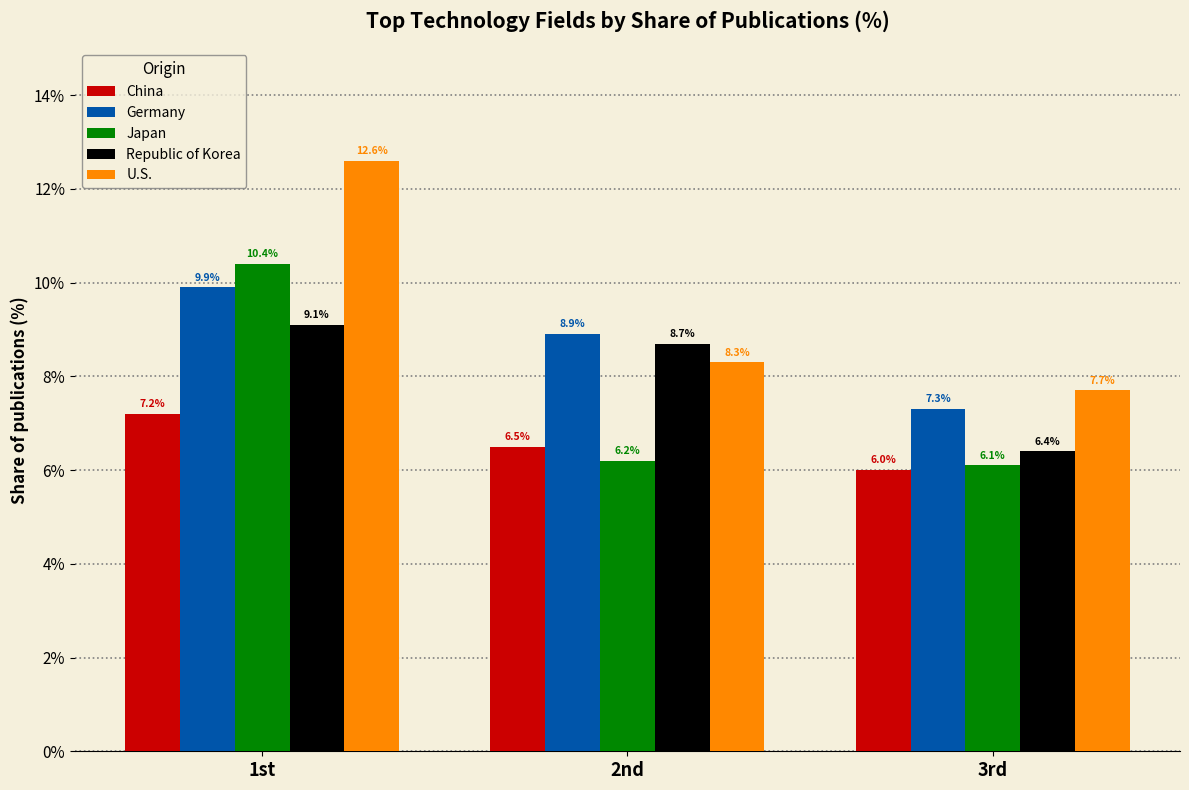

Are the bars horizontal?

No